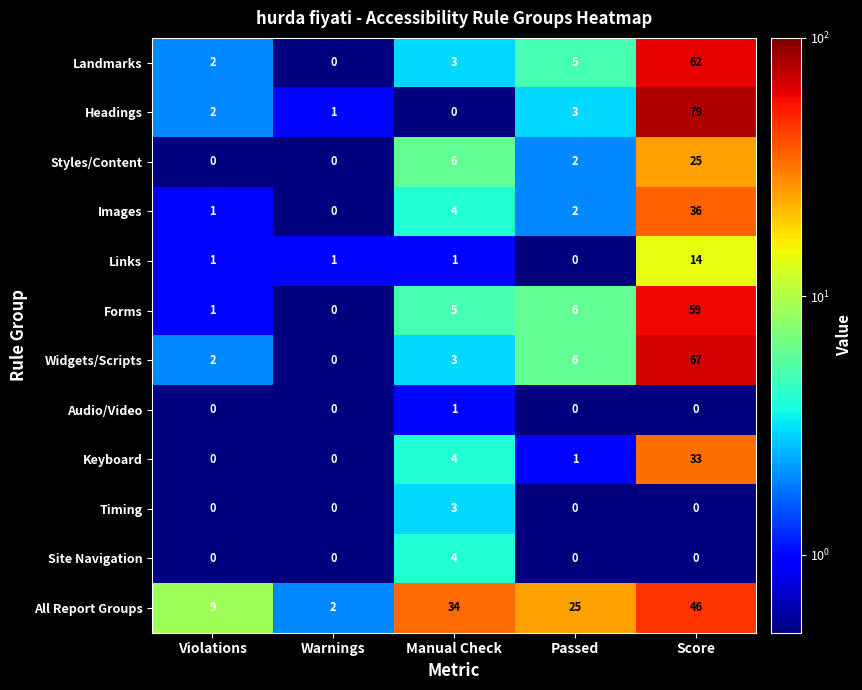

What is the greatest value displayed?

79